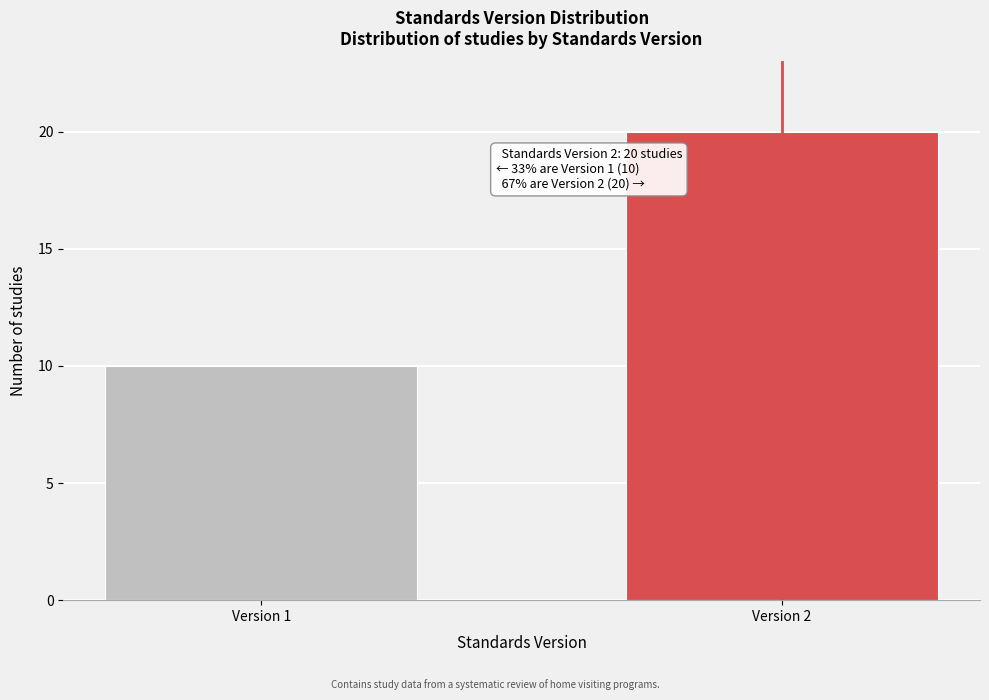

Reading right to left, extract all data points from this chart.

Version 2=20	Version 1=10